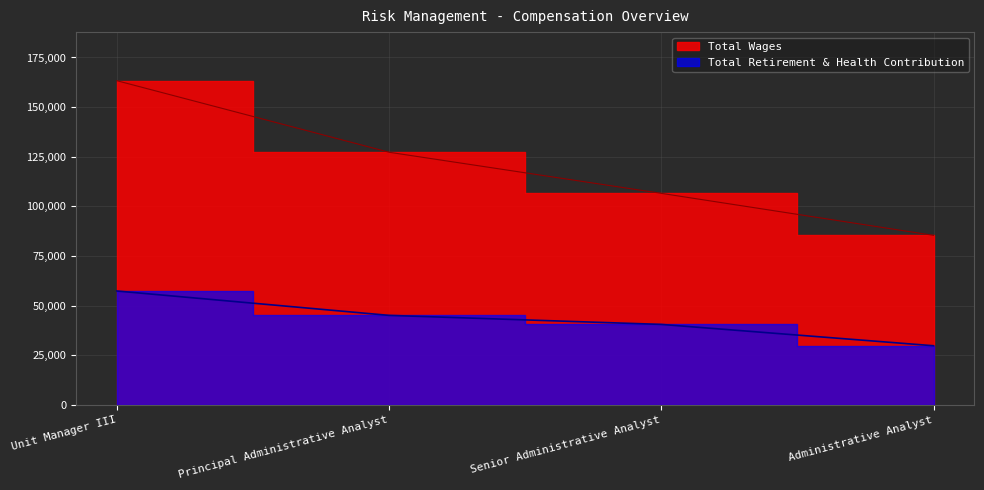

True or false: Total Retirement & Health Contribution and Total Wages cross at least once.

False